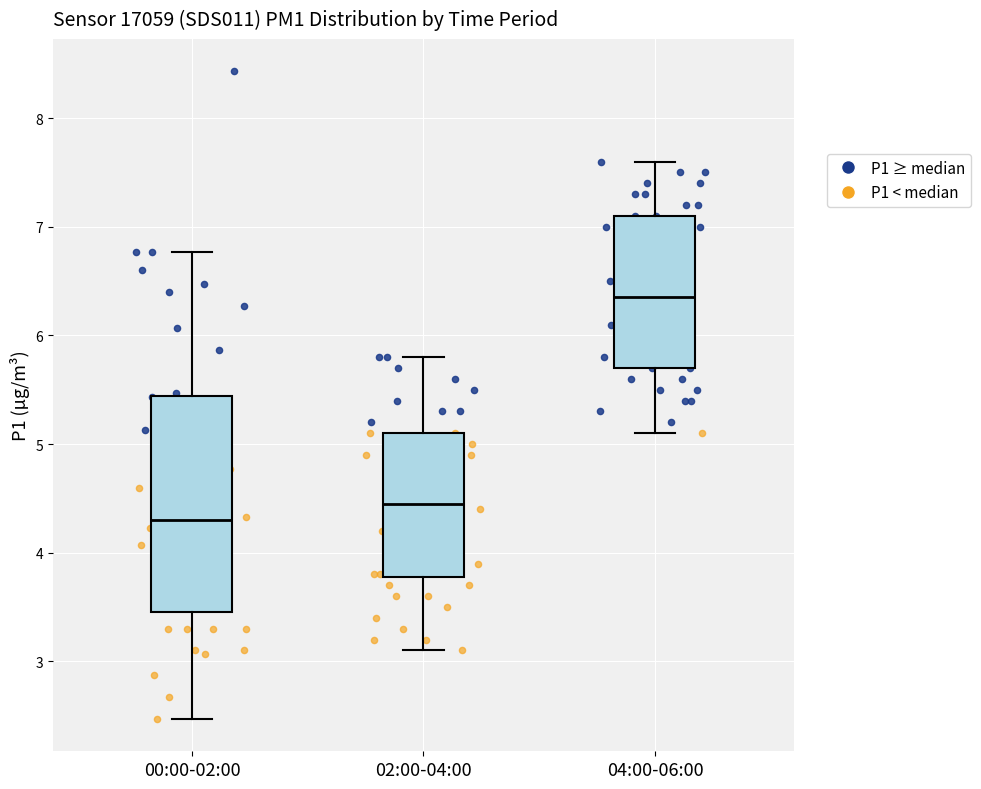

Which box has the lowest median line?

00:00-02:00